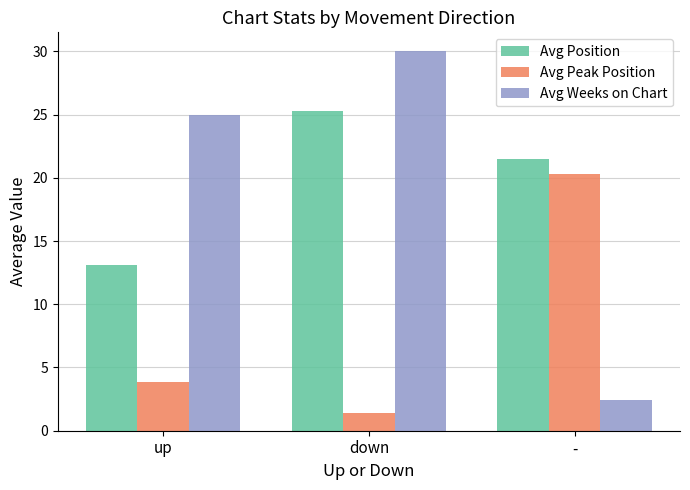

How many categories are shown in the chart?

3